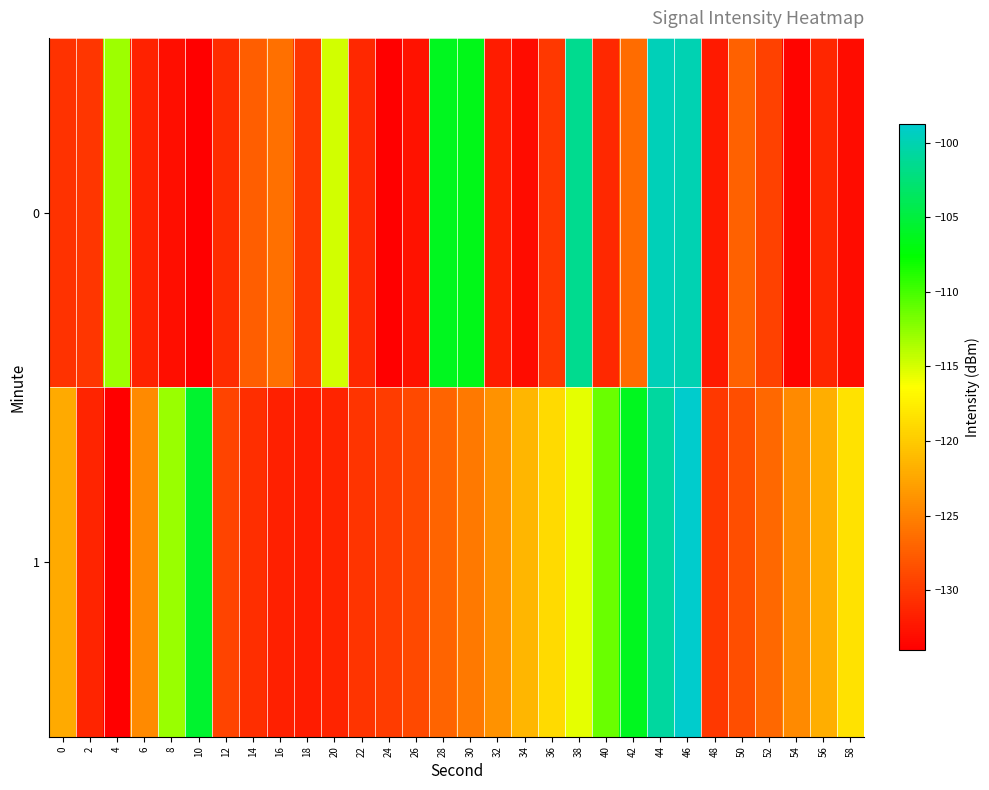

Reading right to left, extract all data points from this chart.

0: 58=-133.1	56=-131.3	54=-133.7	52=-129.4	50=-127.1	48=-132.1	46=-99.9	44=-99.6	42=-126.5	40=-131.2	38=-101.4	36=-130.1	34=-133.1	32=-132.0	30=-106.5	28=-106.2	26=-132.7	24=-133.9	22=-131.2	20=-114.9	18=-130.2	16=-126.2	14=-127.5	12=-130.8	10=-134.0	8=-133.0	6=-131.6	4=-113.0	2=-130.2	0=-130.5
1: 58=-118.5	56=-121.9	54=-124.4	52=-126.8	50=-128.6	48=-130.1	46=-98.8	44=-100.8	42=-106.3	40=-111.3	38=-115.5	36=-118.9	34=-121.4	32=-123.8	30=-125.6	28=-127.1	26=-128.8	24=-129.8	22=-130.3	20=-131.5	18=-132.1	16=-131.8	14=-130.8	12=-129.3	10=-105.6	8=-112.8	6=-124.4	4=-133.9	2=-131.5	0=-122.3